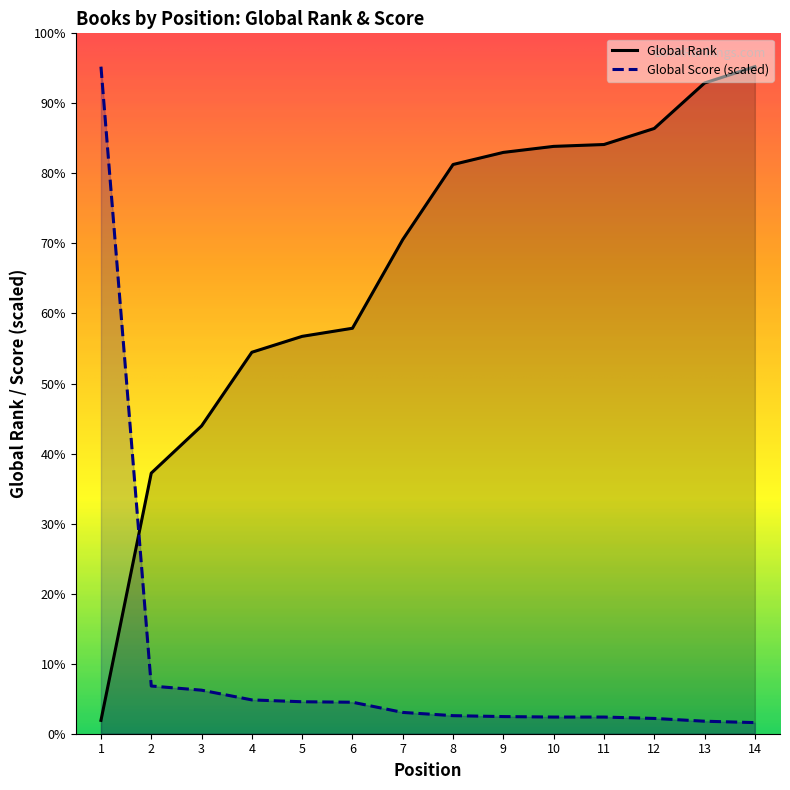

What is the lowest value of the Global Score series?

160.7